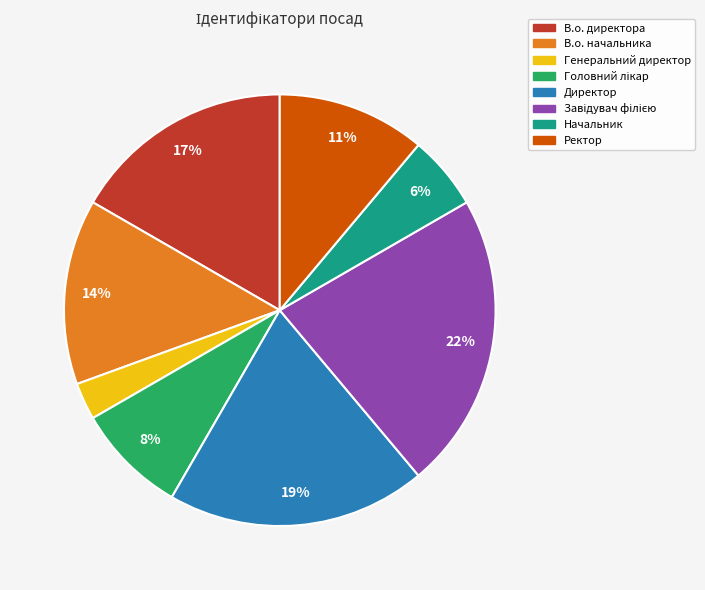

Is it true that В.о. начальника is 1% of the pie?

False